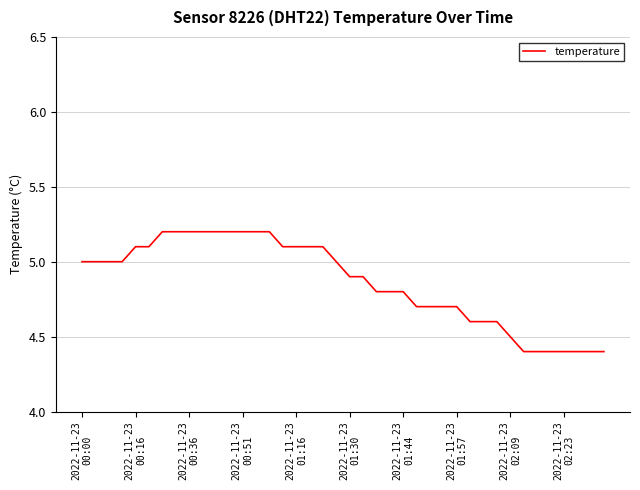

How many lines are shown in the chart?

1